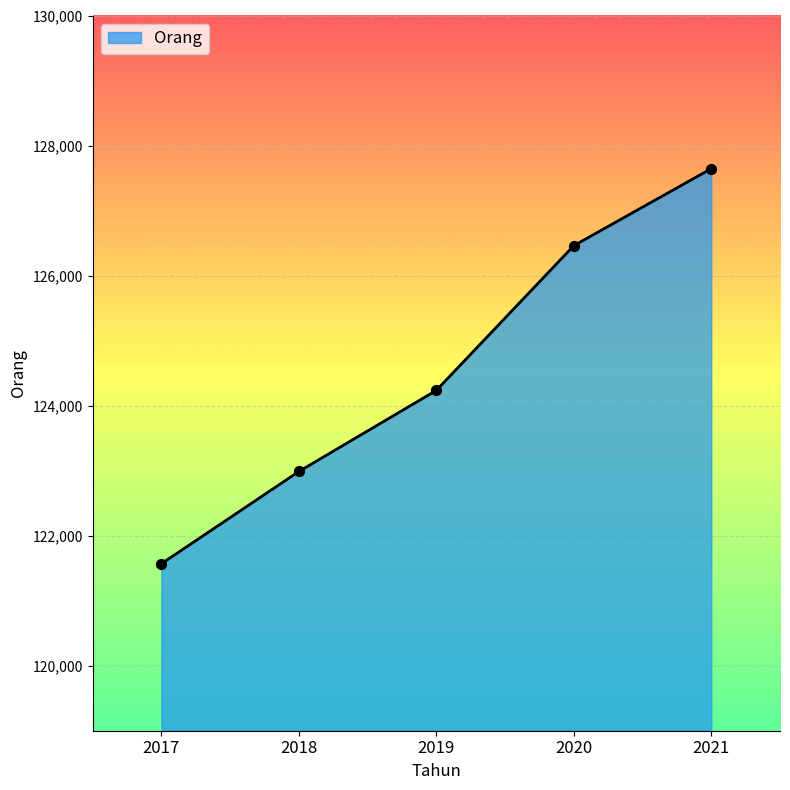

What is the ratio of the value at 2020 to the value at 2019?

1.0